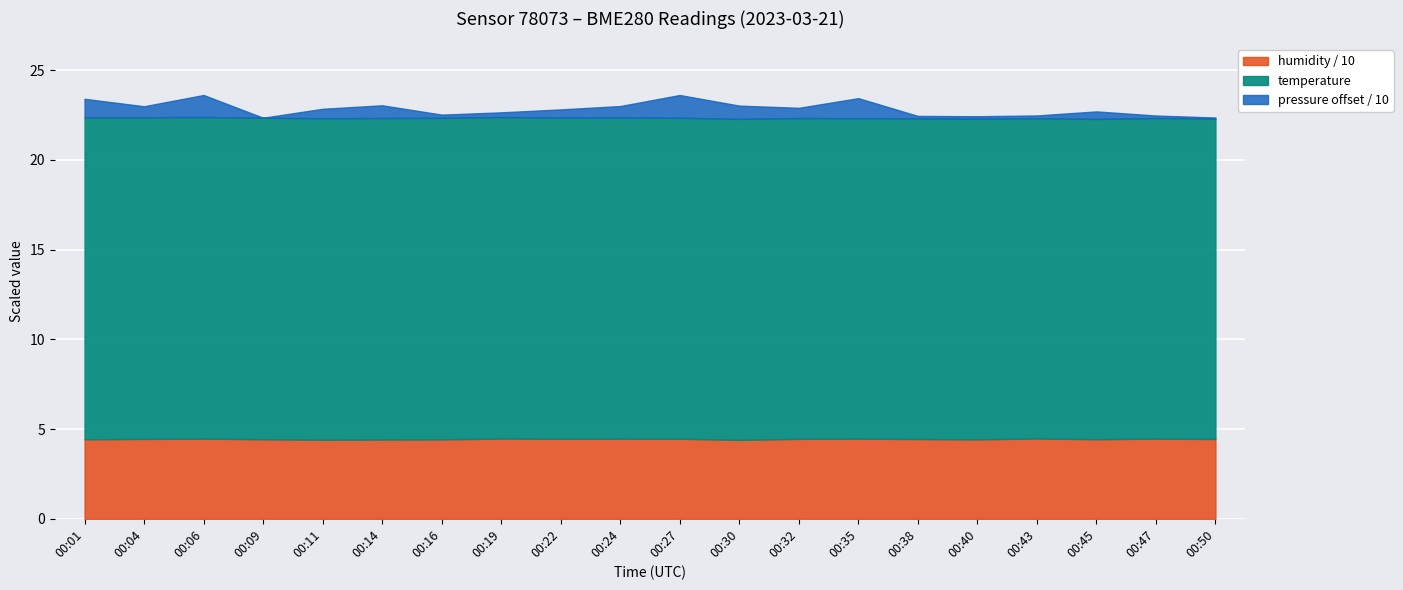

What is the value of the temperature point at the 4th from the left?

17.9